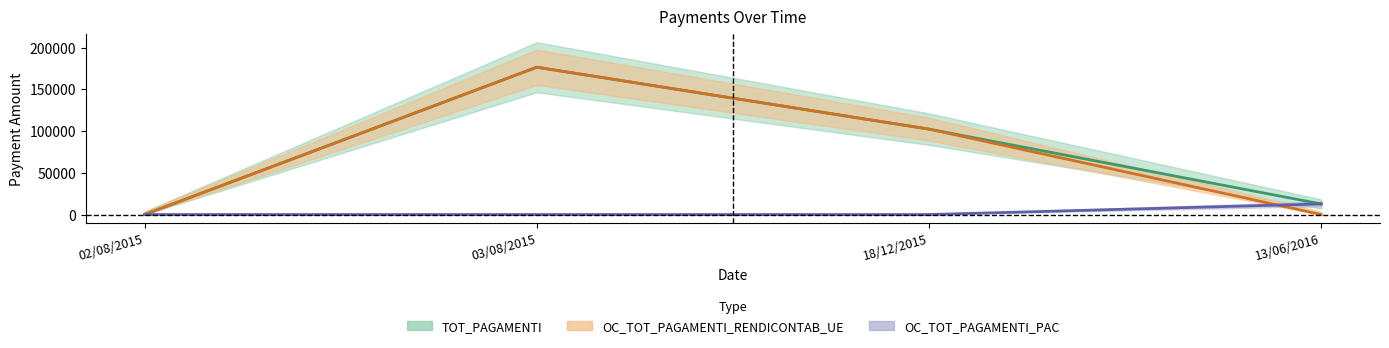

Where is OC_TOT_PAGAMENTI_RENDICONTAB_UE nearest to the value 88222?

18/12/2015